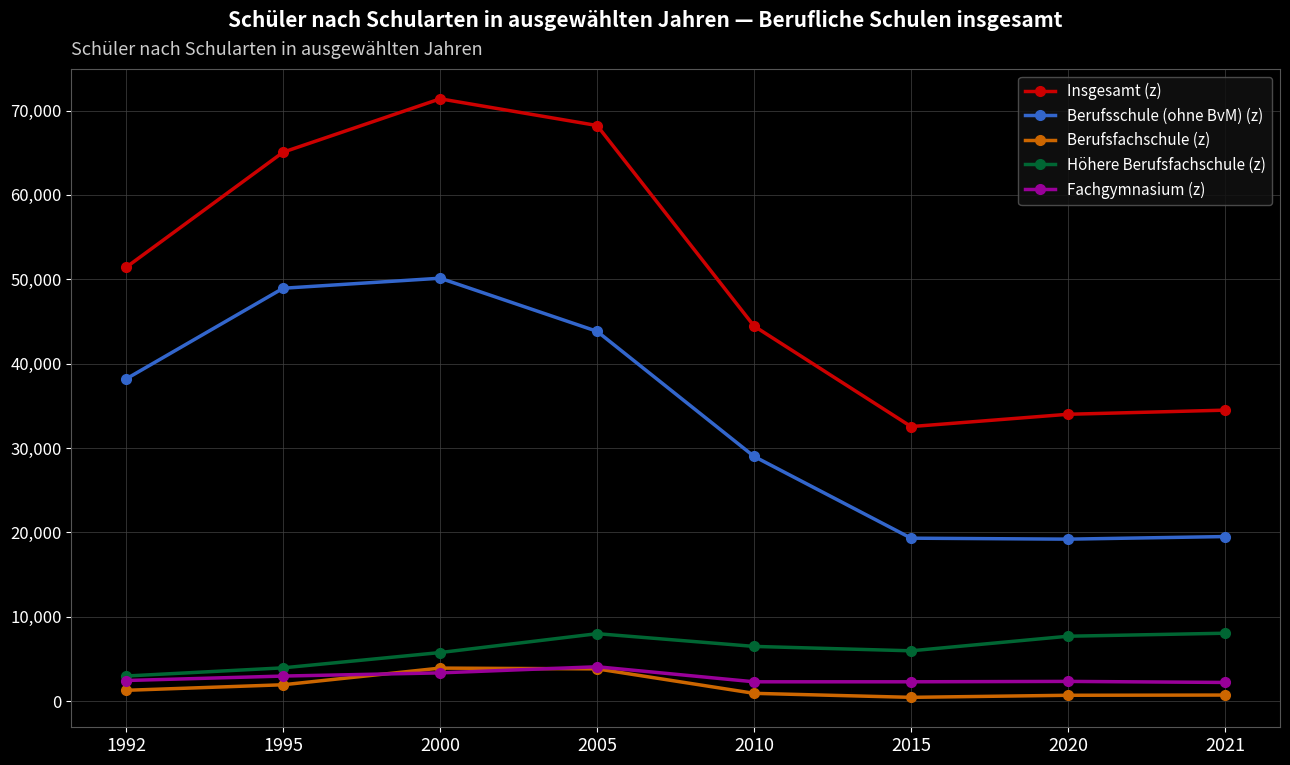

True or false: Höhere Berufsfachschule (z) and Berufsschule (ohne BvM) (z) intersect in this chart.

False